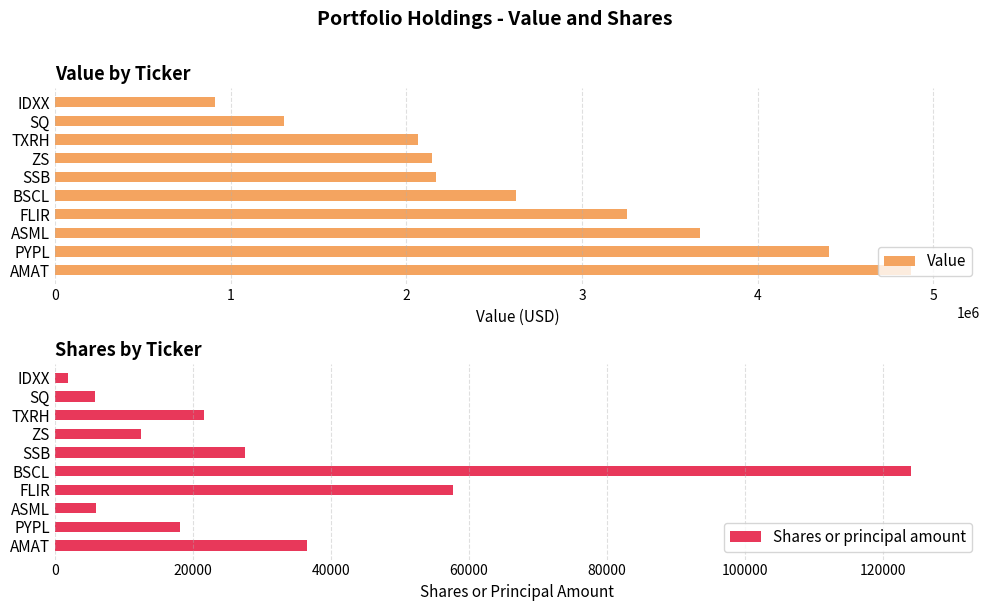

The Value series shows 6595589 at ASML. True or false?

False